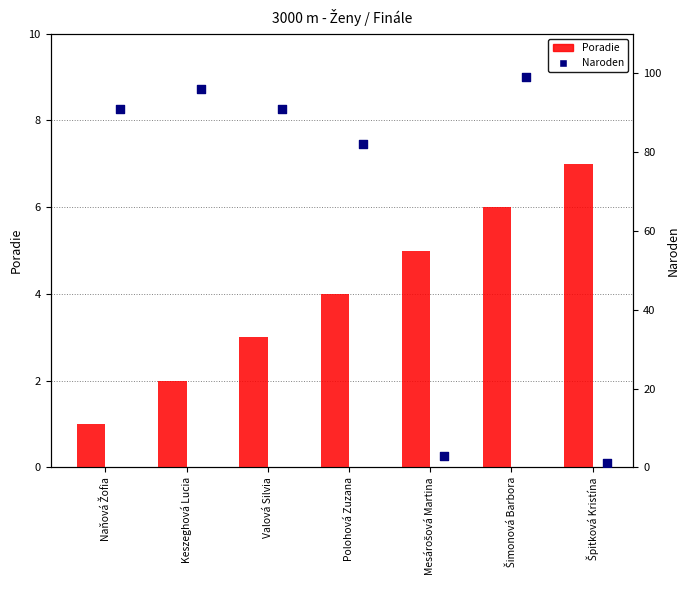

At which category is the sum across all series the highest?

Šimonová Barbora